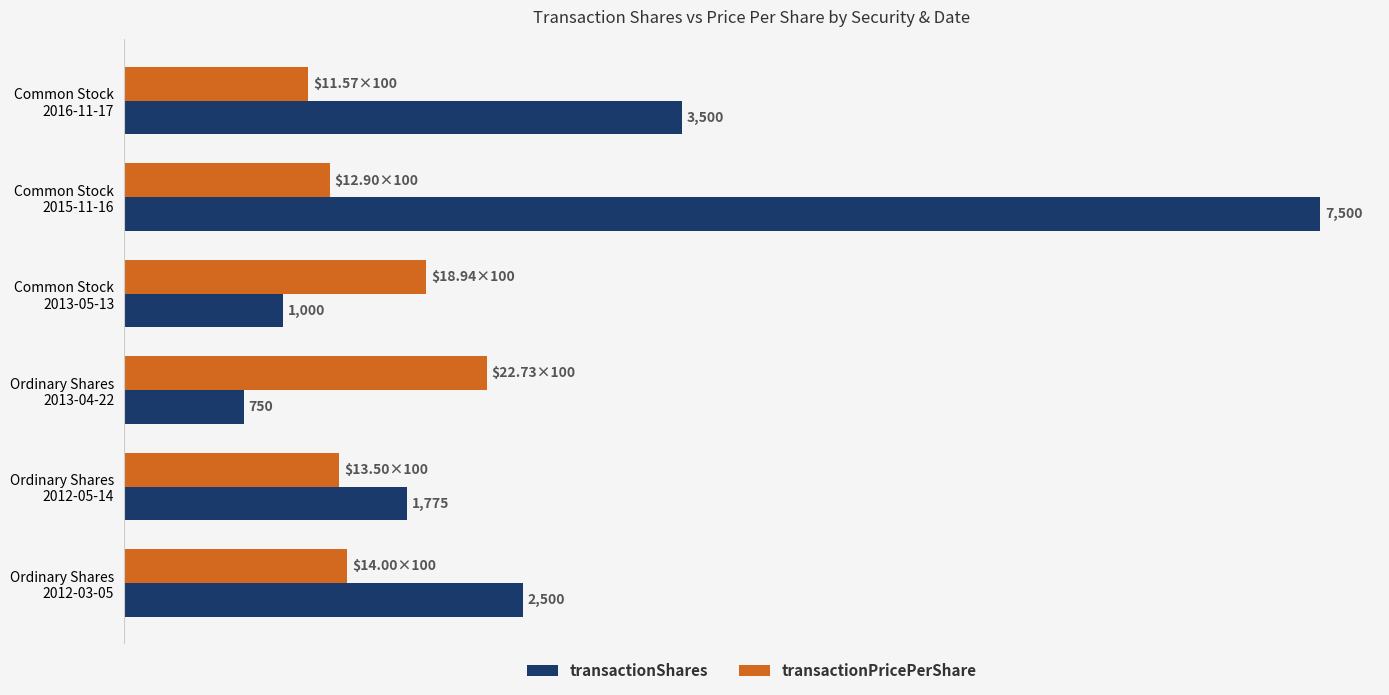

Which series has the largest total across all categories?

transactionShares